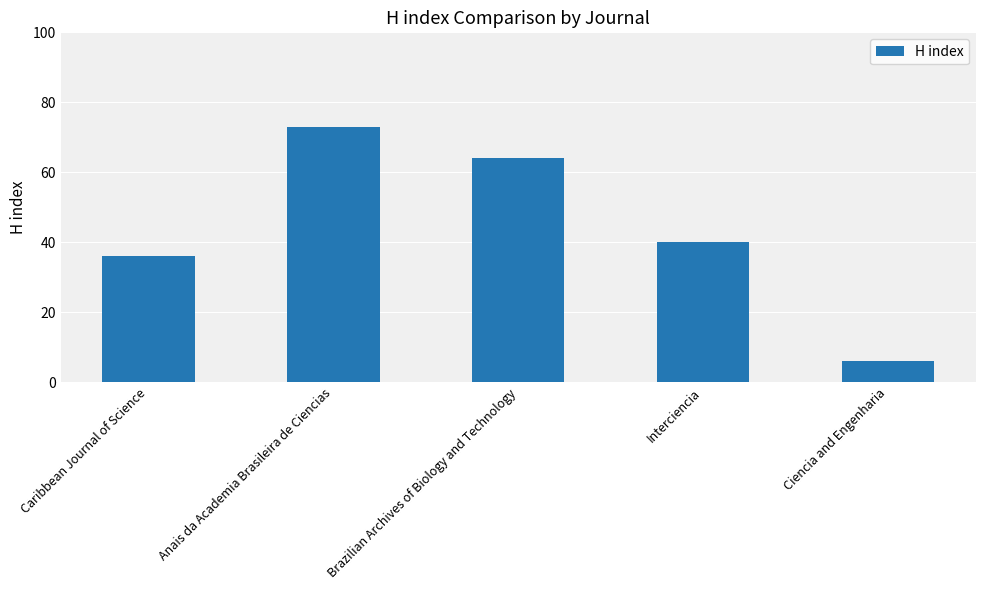

Does the chart contain any negative values?

No